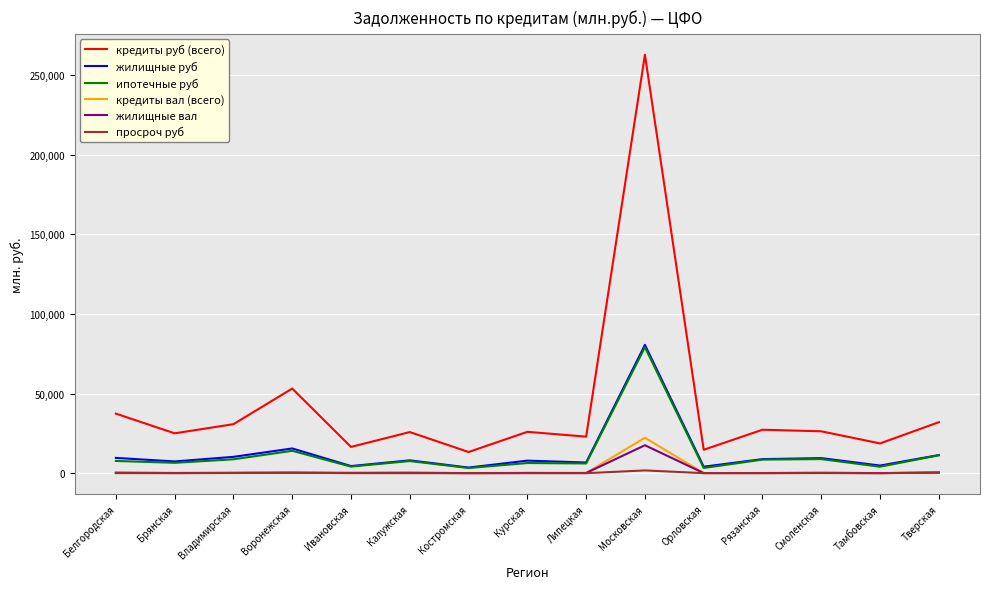

At which label does кредиты вал (всего) reach its peak?

Московская